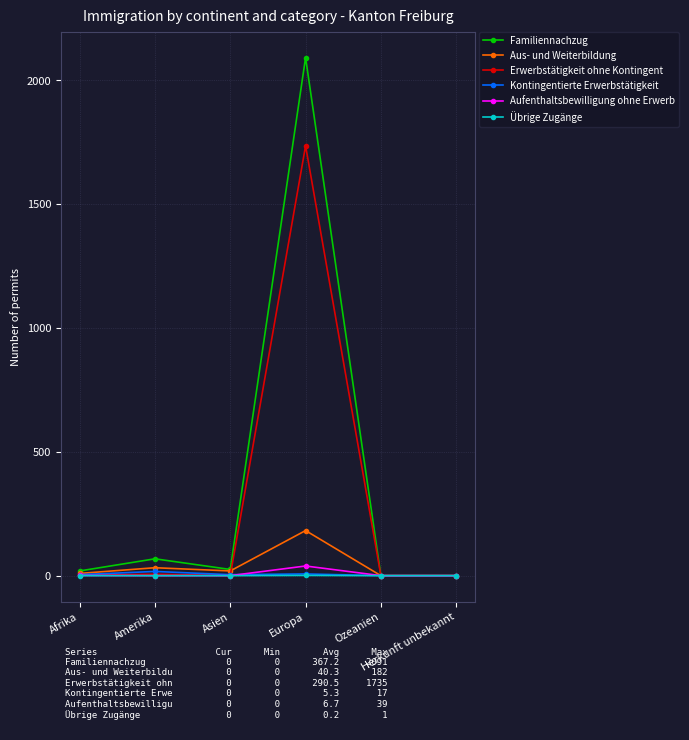

Which series has the largest range (max minus min)?

Familiennachzug